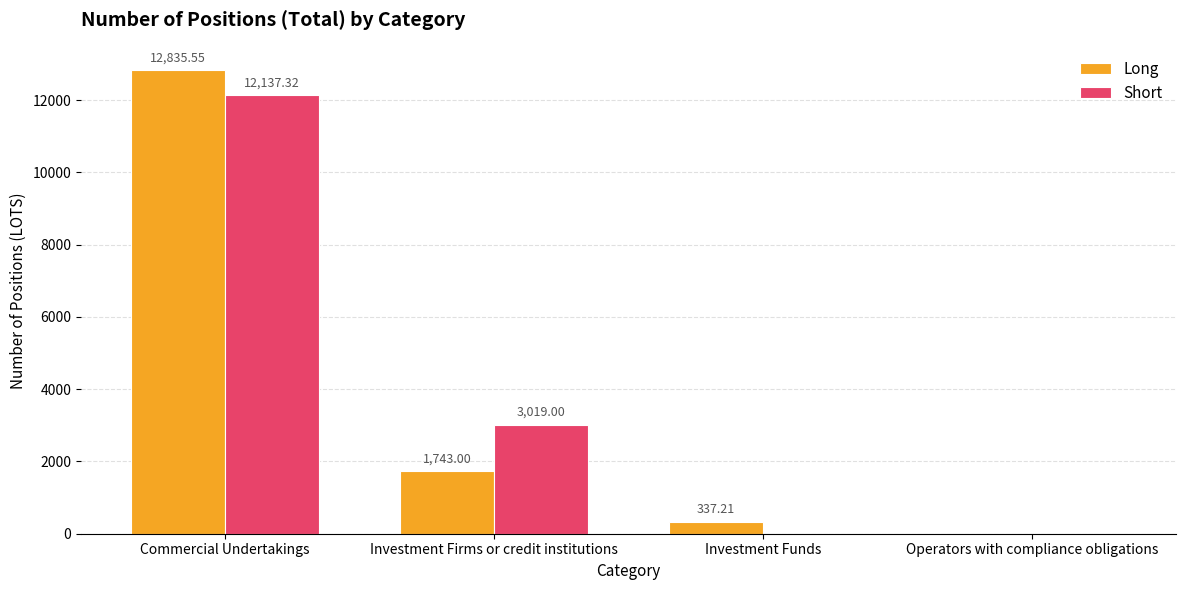

The Long series shows 1743.0 at Investment Firms or credit institutions. True or false?

True